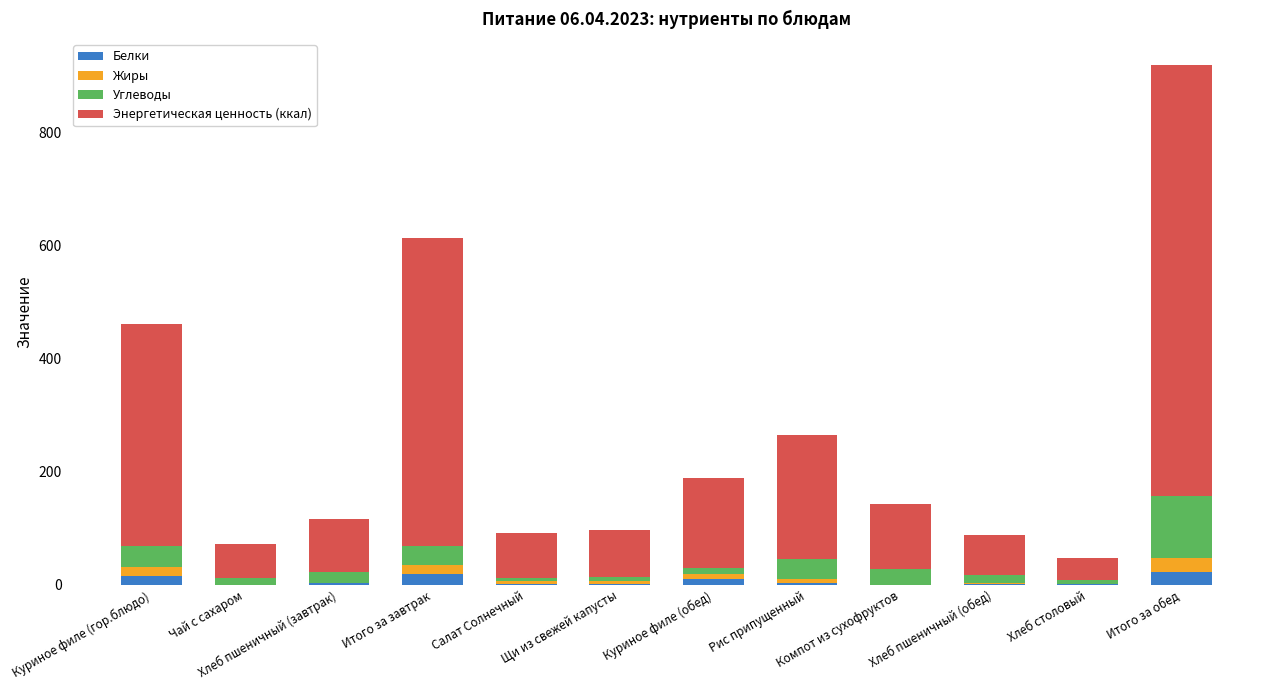

What is the highest value of the Белки series?

22.3